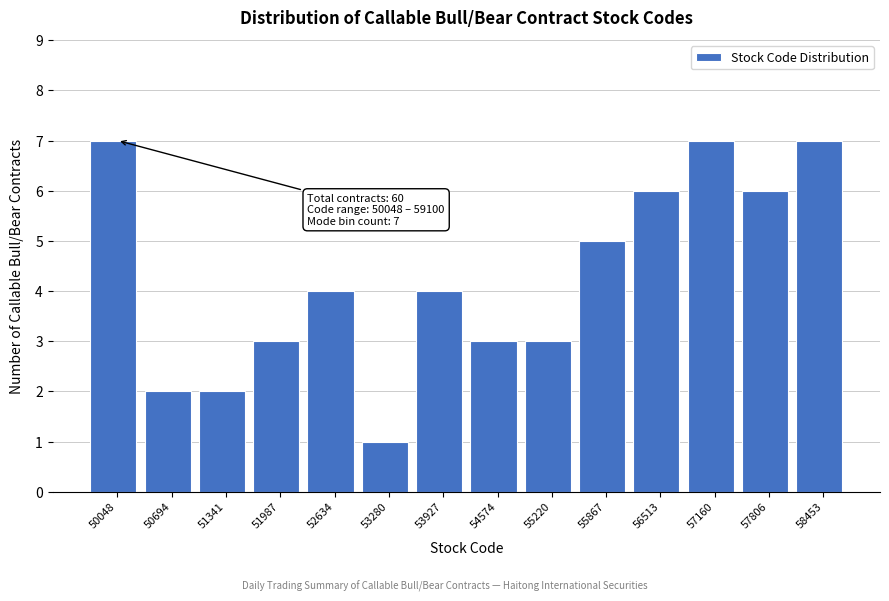

Reading left to right, what are all the values shown in this chart?

50048=7	50694=2	51341=2	51987=3	52634=4	53280=1	53927=4	54574=3	55220=3	55867=5	56513=6	57160=7	57806=6	58453=7